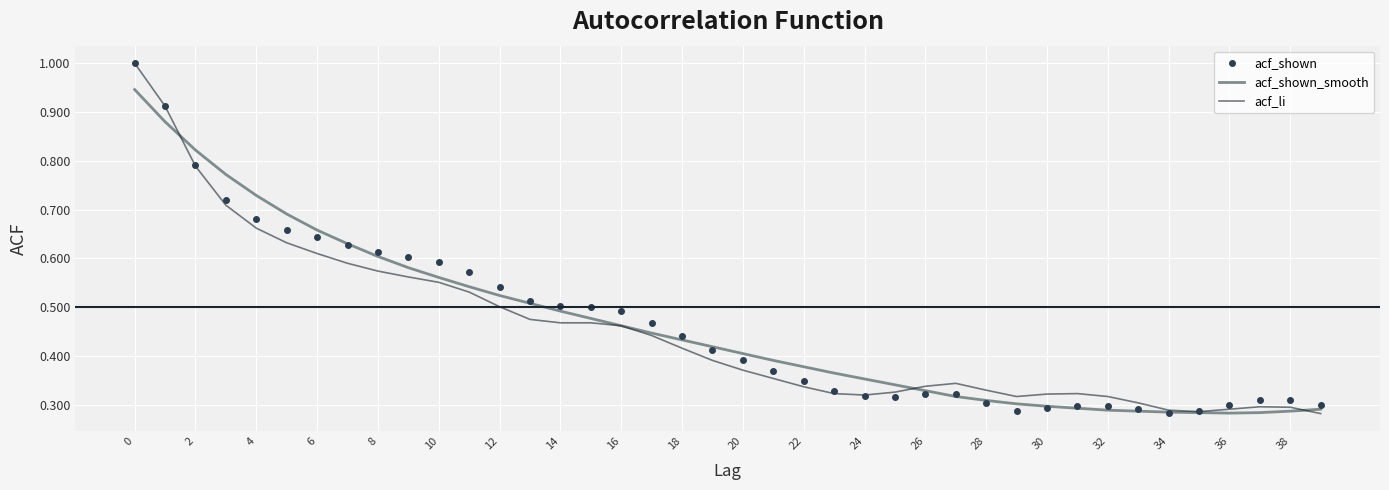

What is the maximum value for acf_li?

1.0